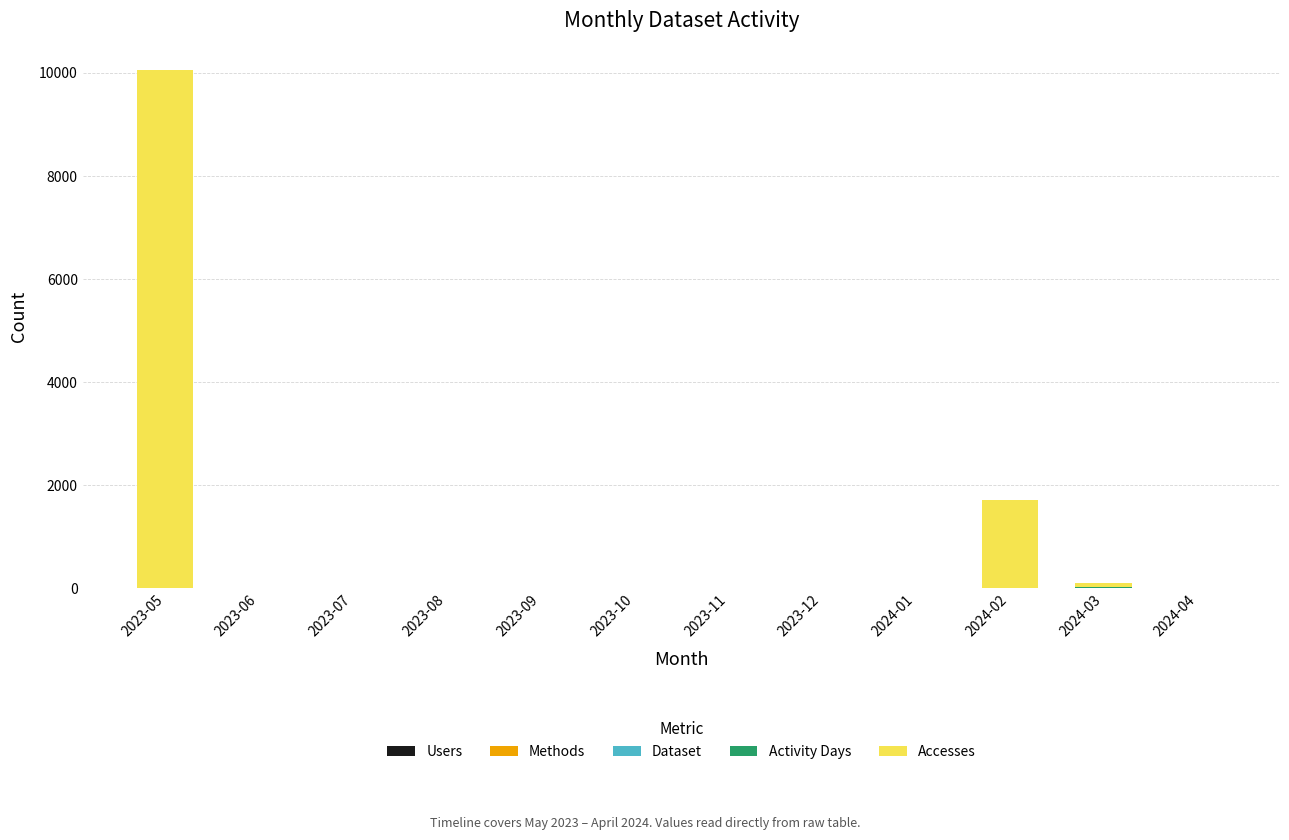

At which category is the sum across all series the highest?

2023-05